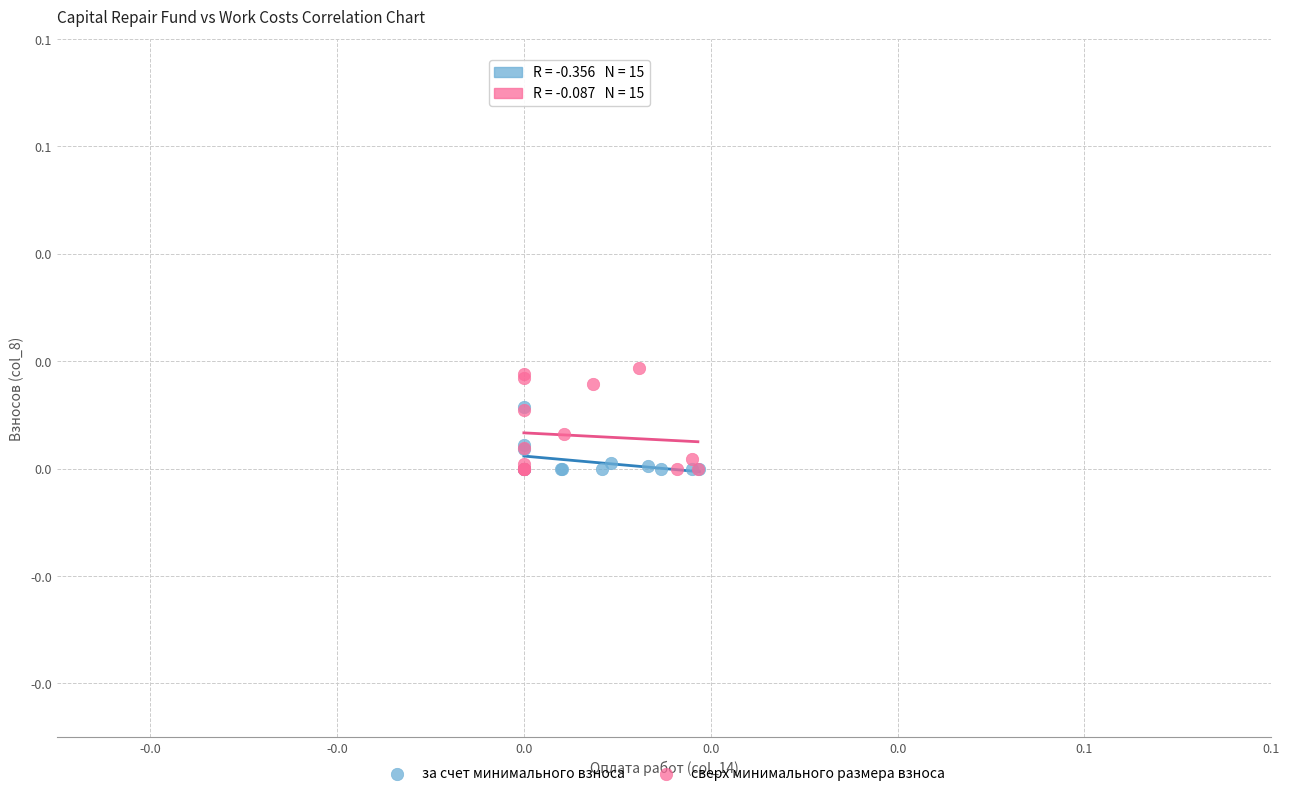

What are all the series names shown in the legend?

за счет минимального взноса, сверх минимального размера взноса